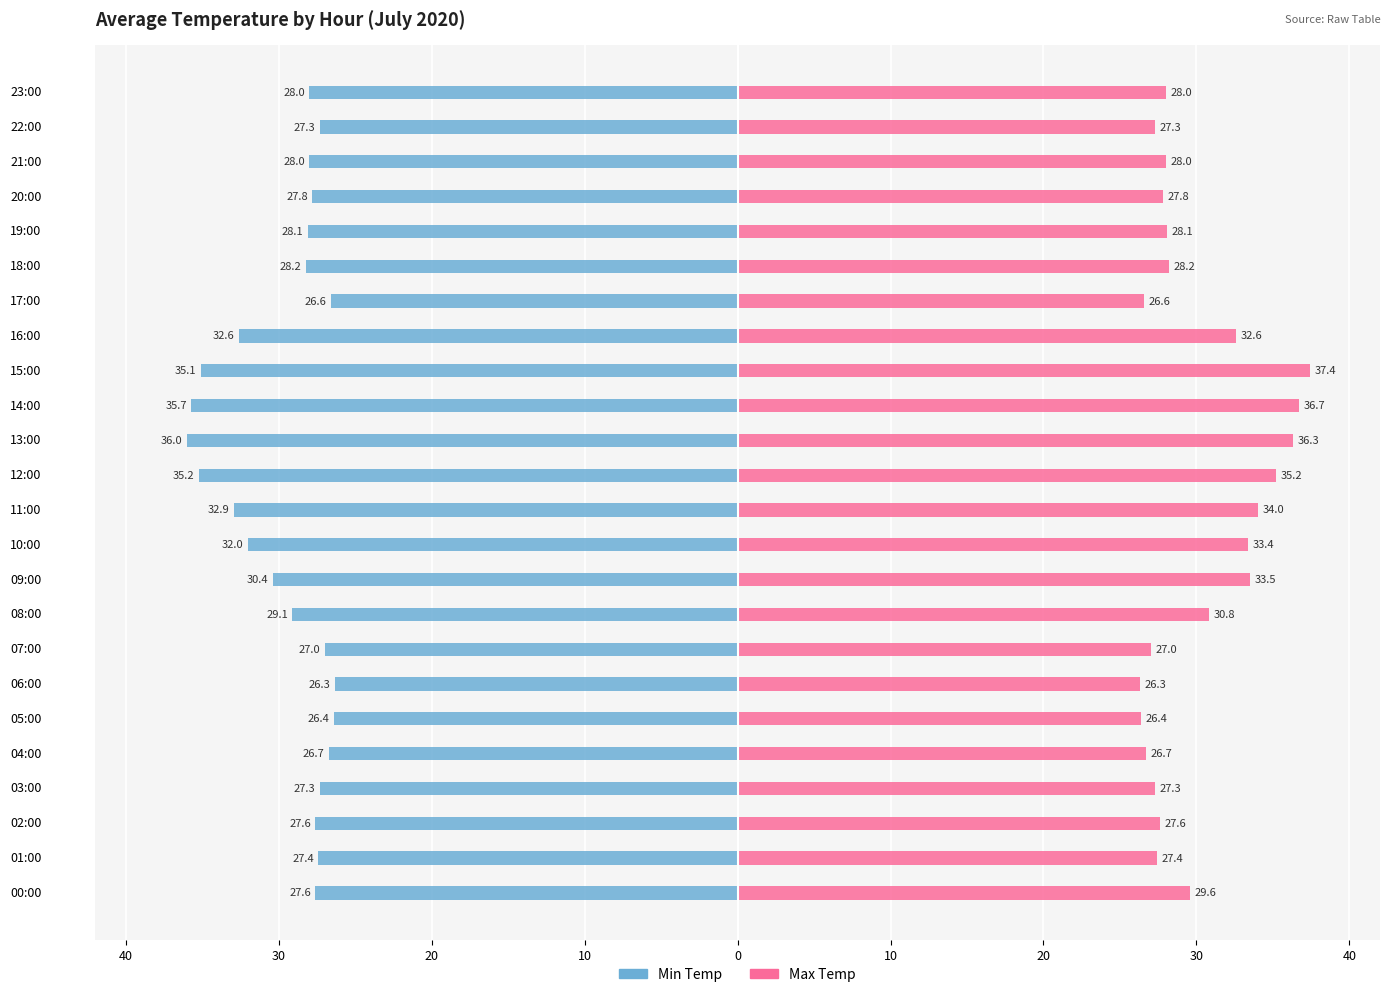

The Min Temp series shows -42.8 at 20:00. True or false?

False